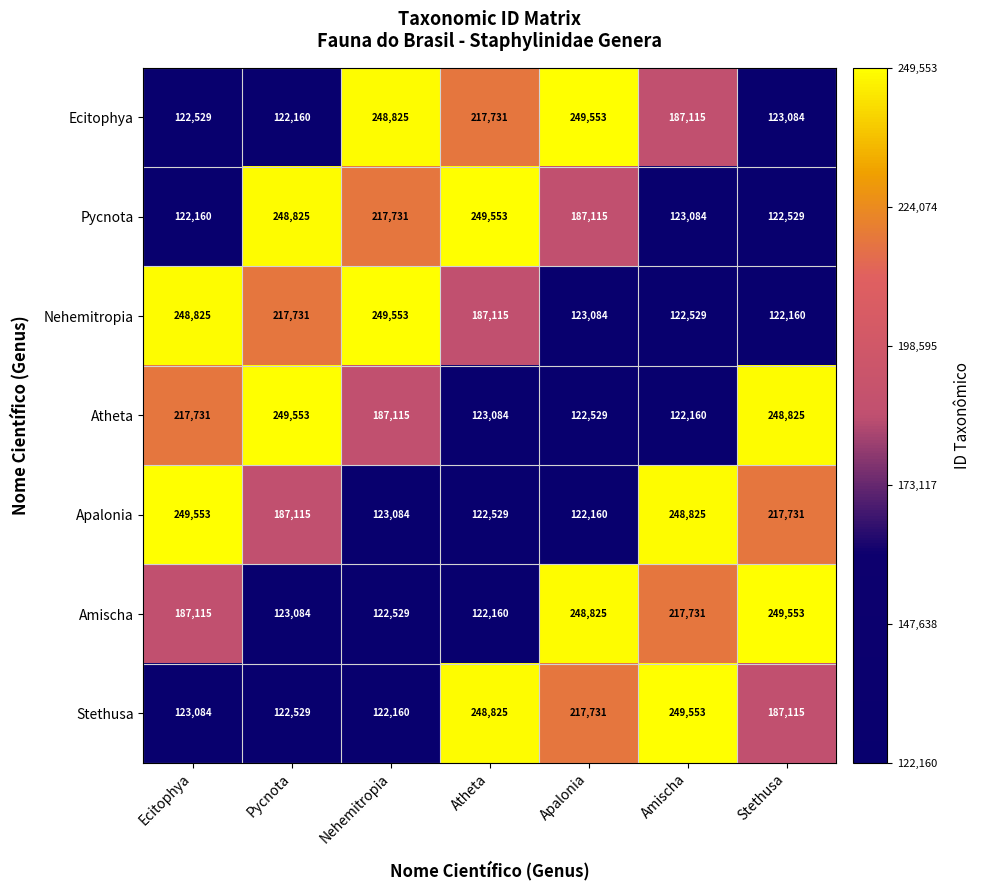

At which label does Atheta reach its peak?

Pycnota